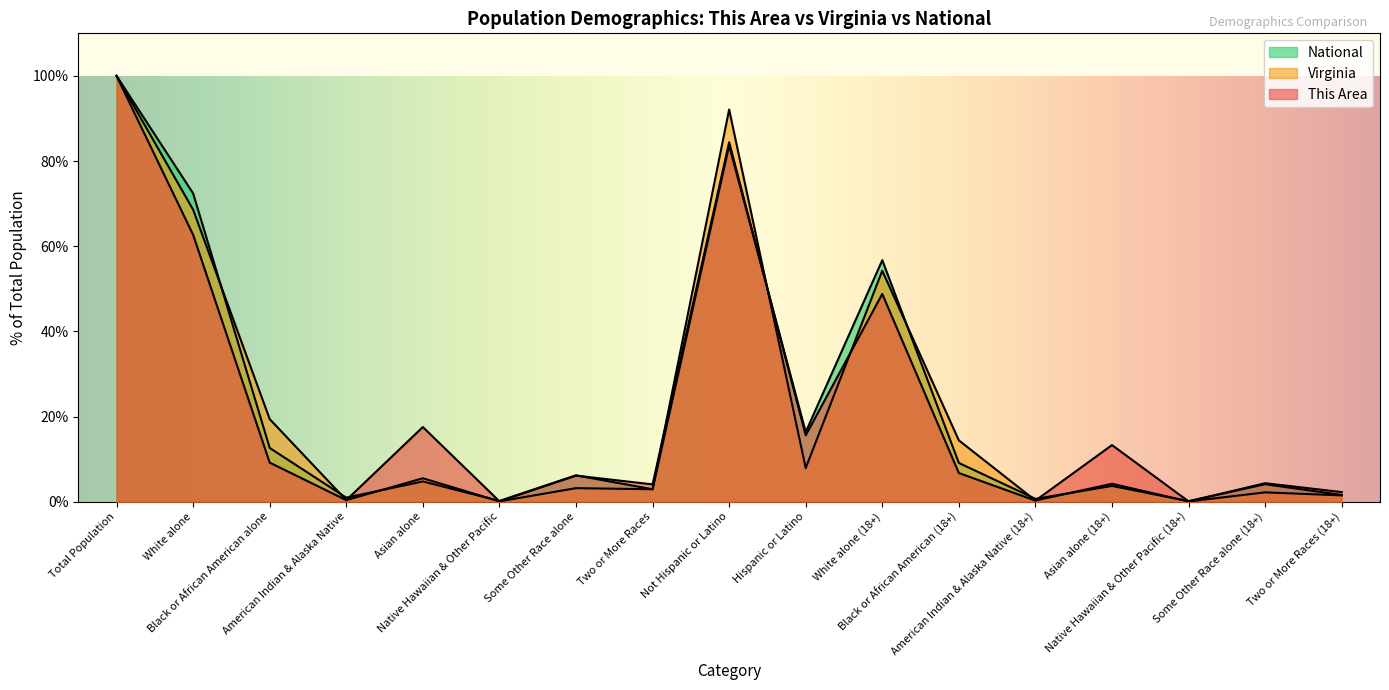

At Asian alone, list the series in order from largest to smallest.

This Area, Virginia, National